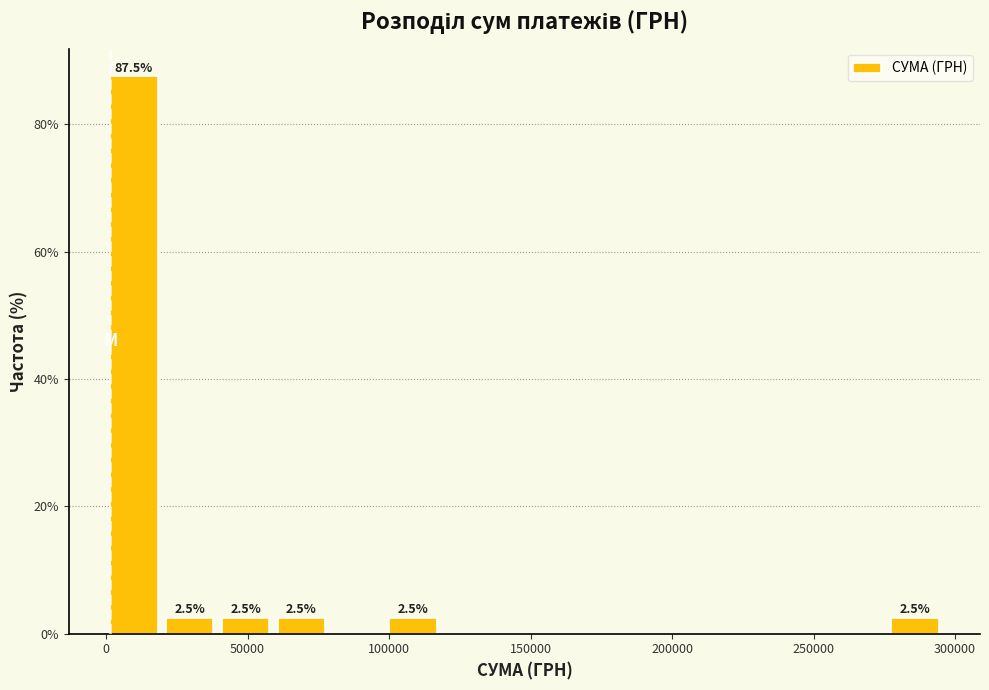

Read against the x-axis, roughly where is the centre of the tallest bar?

10000